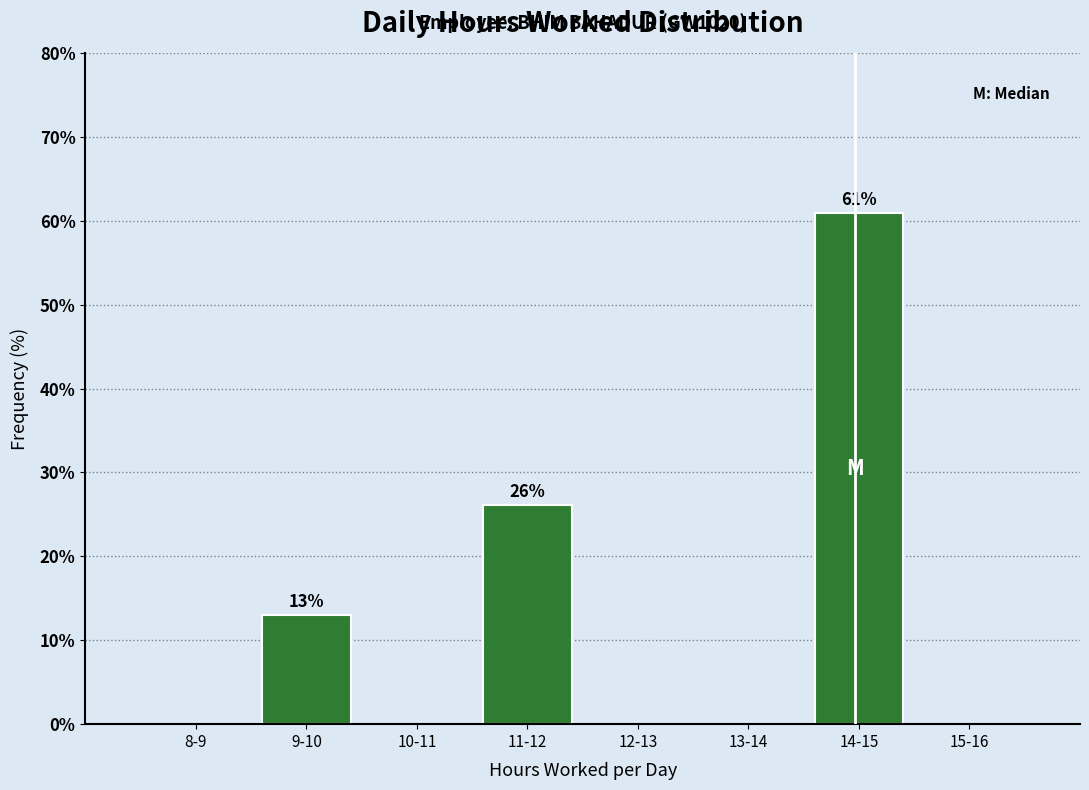

Reading right to left, list all the values displayed in this chart.

15-16=0.0	14-15=60.9	13-14=0.0	12-13=0.0	11-12=26.1	10-11=0.0	9-10=13.0	8-9=0.0